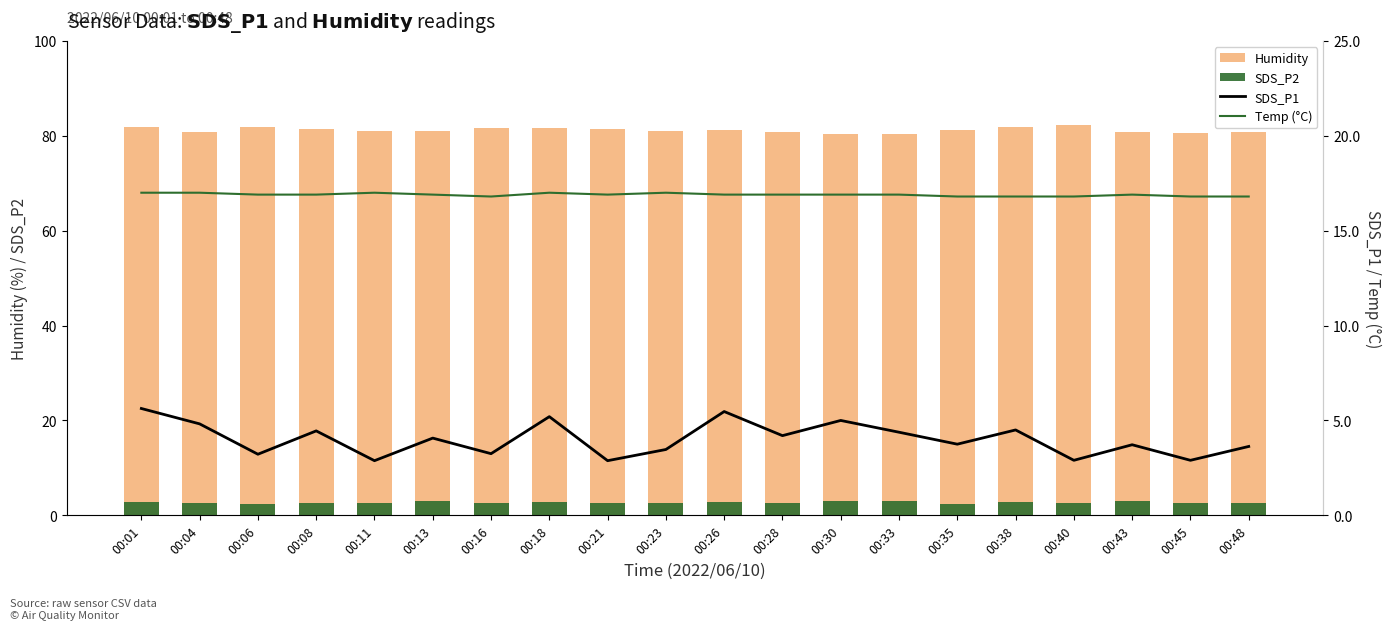

Reading left to right, what are all the values shown in this chart?

Humidity: 00:01=81.9	00:04=80.7	00:06=81.8	00:08=81.4	00:11=81.1	00:13=81.0	00:16=81.7	00:18=81.6	00:21=81.5	00:23=81.1	00:26=81.2	00:28=80.9	00:30=80.3	00:33=80.4	00:35=81.3	00:38=81.9	00:40=82.2	00:43=80.7	00:45=80.5	00:48=80.8
SDS_P2: 00:01=2.9	00:04=2.6	00:06=2.4	00:08=2.7	00:11=2.5	00:13=3.1	00:16=2.5	00:18=2.9	00:21=2.6	00:23=2.7	00:26=2.9	00:28=2.5	00:30=3.0	00:33=3.0	00:35=2.5	00:38=2.7	00:40=2.5	00:43=3.0	00:45=2.5	00:48=2.7
SDS_P1: 00:01=5.6	00:04=4.8	00:06=3.2	00:08=4.5	00:11=2.9	00:13=4.1	00:16=3.2	00:18=5.2	00:21=2.9	00:23=3.5	00:26=5.5	00:28=4.2	00:30=5.0	00:33=4.4	00:35=3.8	00:38=4.5	00:40=2.9	00:43=3.7	00:45=2.9	00:48=3.6
Temp (°C): 00:01=17.0	00:04=17.0	00:06=16.9	00:08=16.9	00:11=17.0	00:13=16.9	00:16=16.8	00:18=17.0	00:21=16.9	00:23=17.0	00:26=16.9	00:28=16.9	00:30=16.9	00:33=16.9	00:35=16.8	00:38=16.8	00:40=16.8	00:43=16.9	00:45=16.8	00:48=16.8